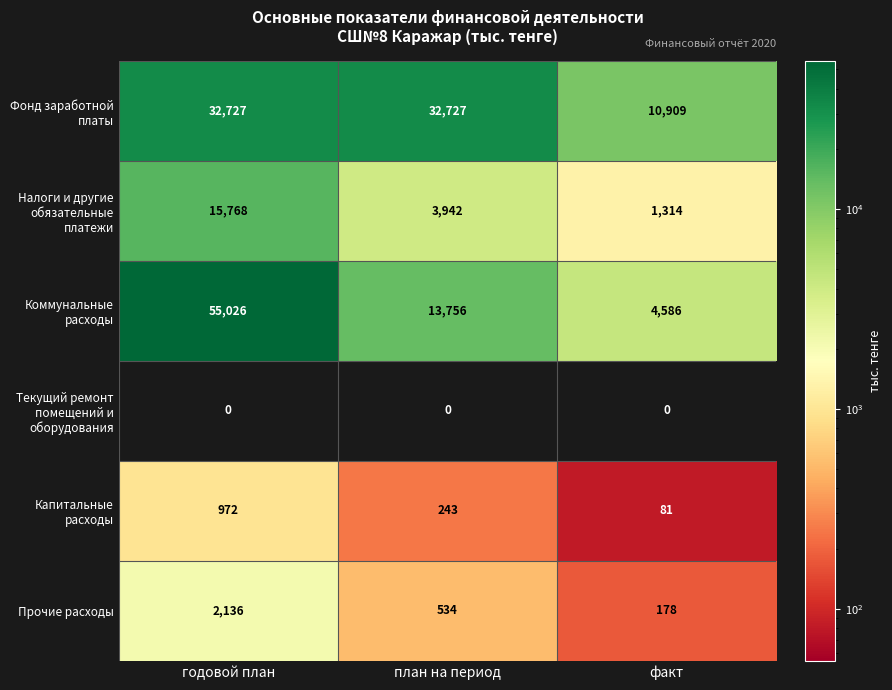

Which series has the largest total across all categories?

Фонд заработной платы